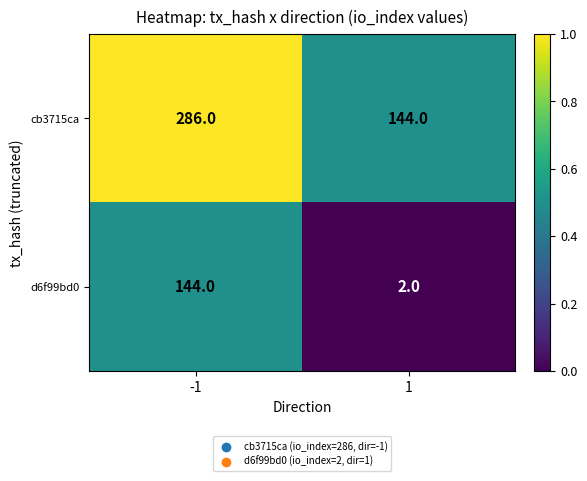

True or false: d6f99bd0 has a value of 144 at -1.

True